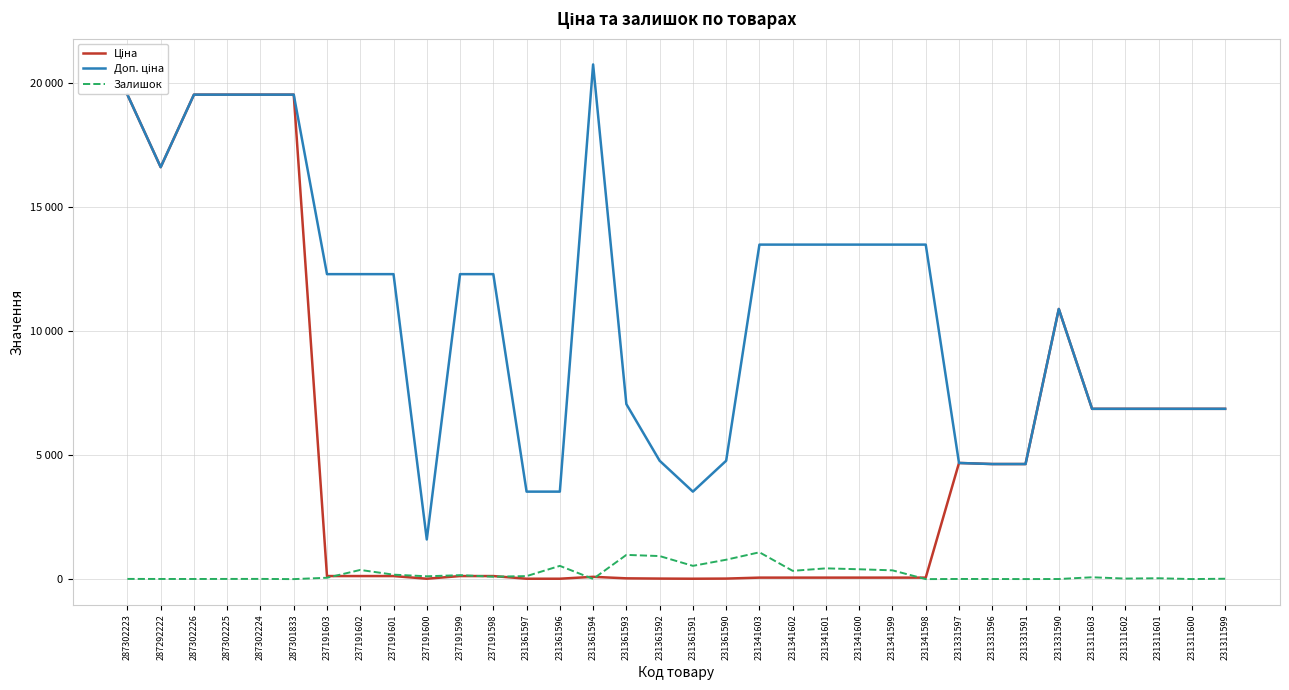

Which series has the largest range (max minus min)?

Ціна